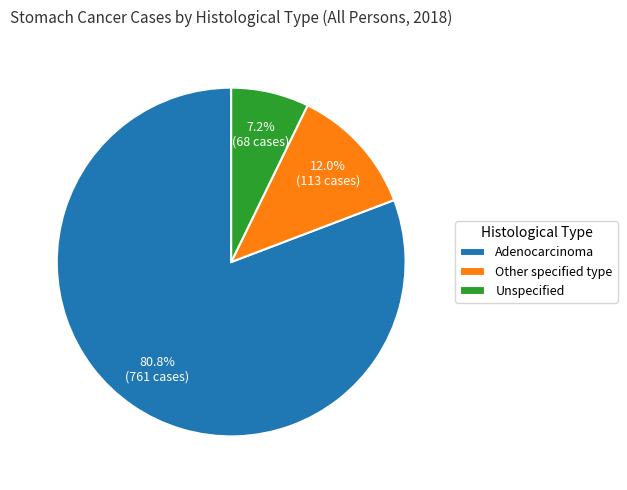

True or false: Adenocarcinoma accounts for 81% of the total.

True